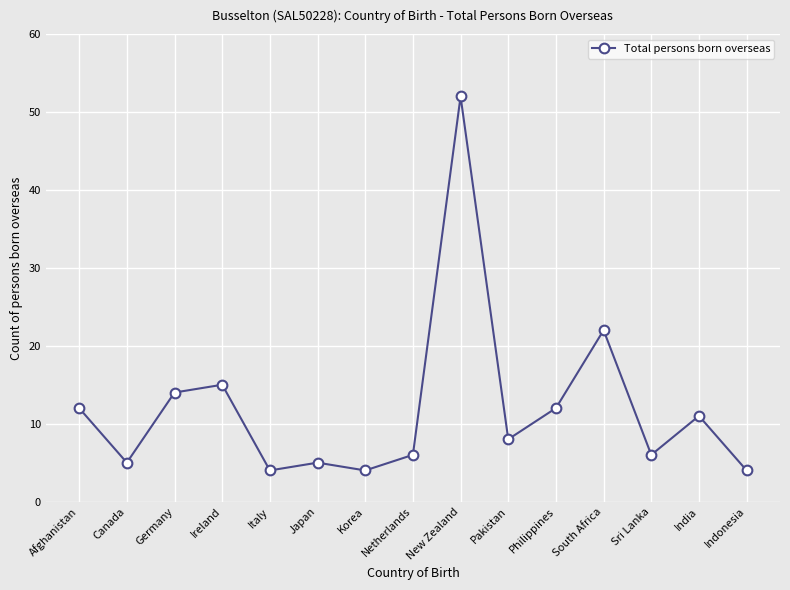

The chart shows a value of 6 at Netherlands. True or false?

True